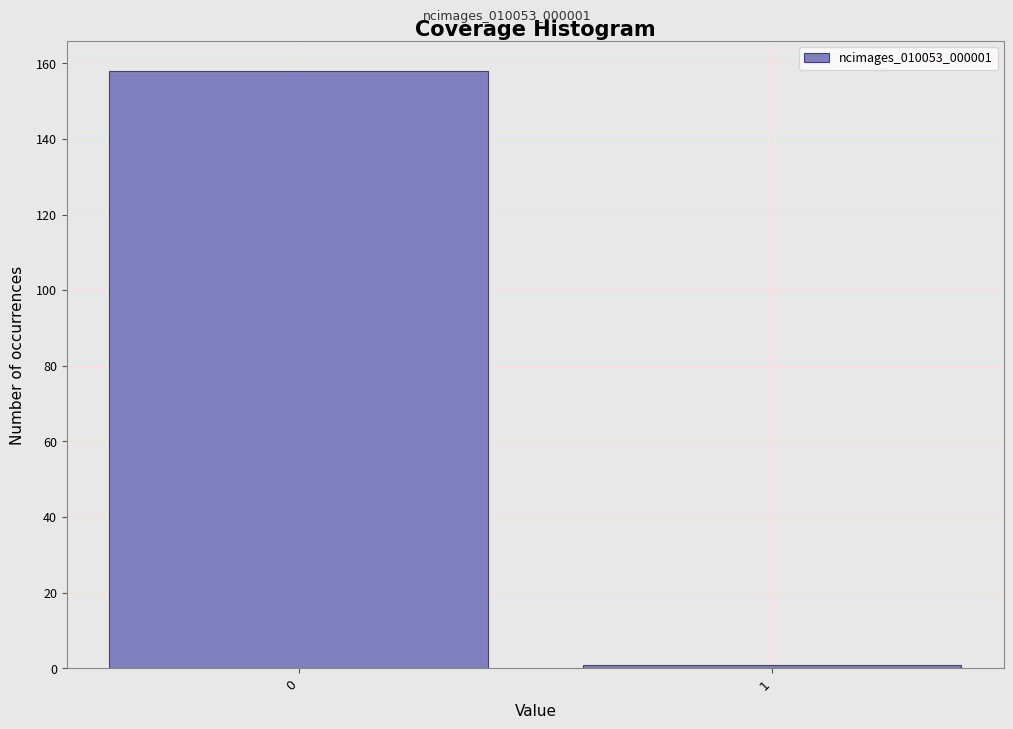

Reading left to right, list all the values displayed in this chart.

0=158	1=1